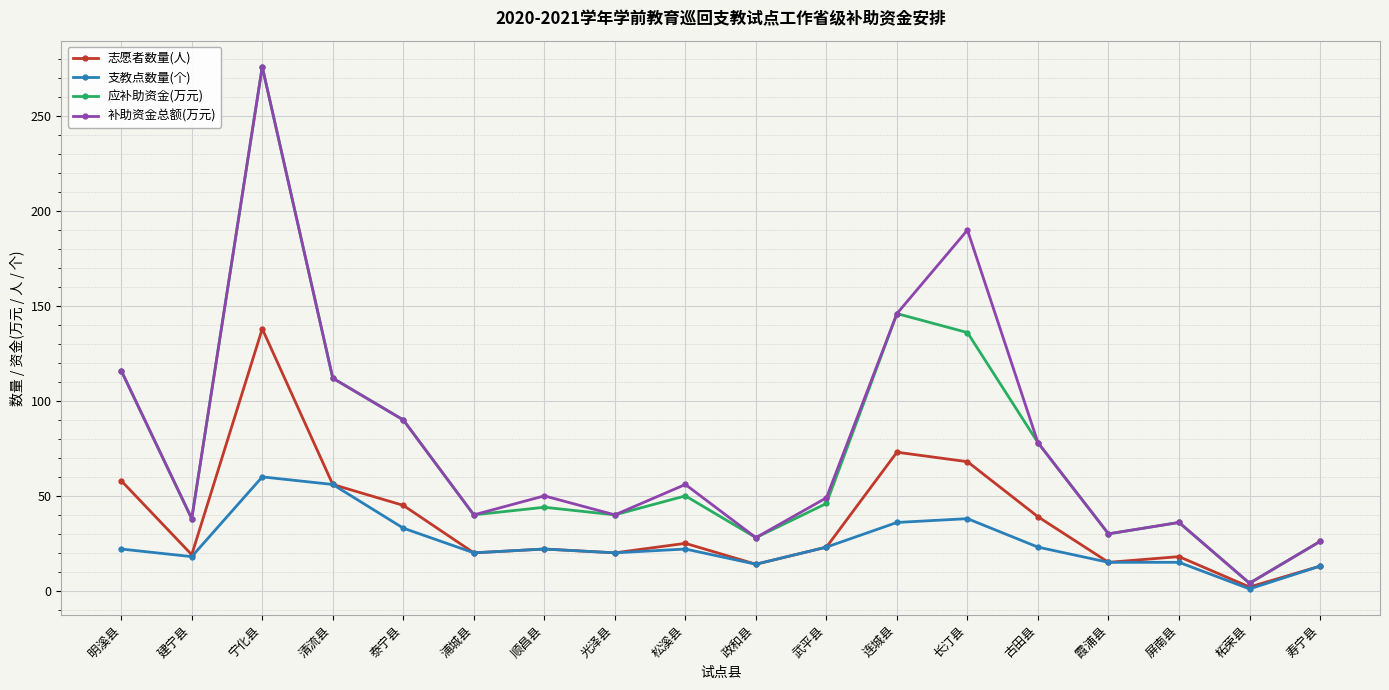

What is the average value of the 应补助资金(万元) series?

74